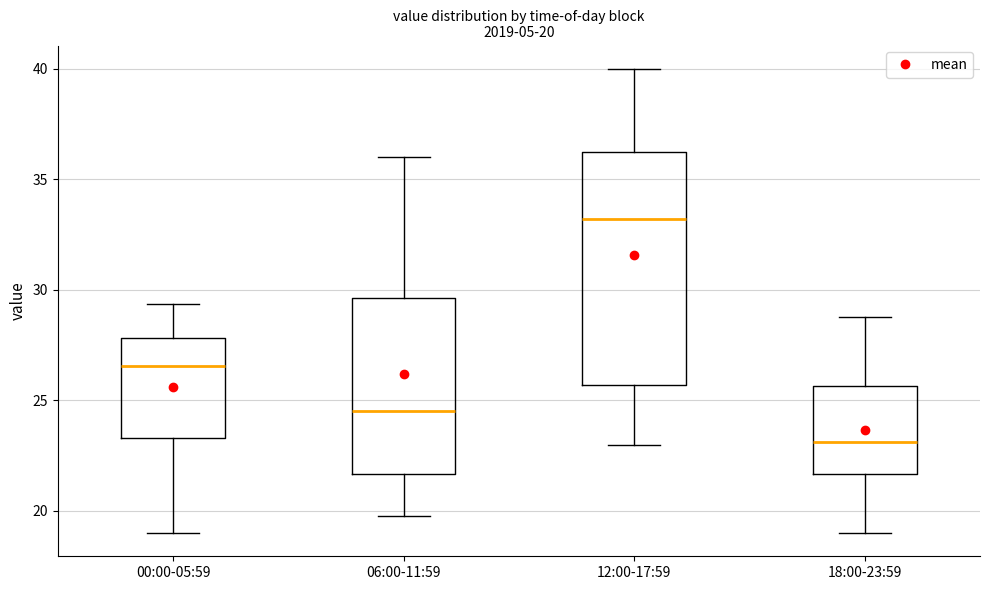

Which box is the tallest, from its lower edge to its upper edge?

12:00-17:59